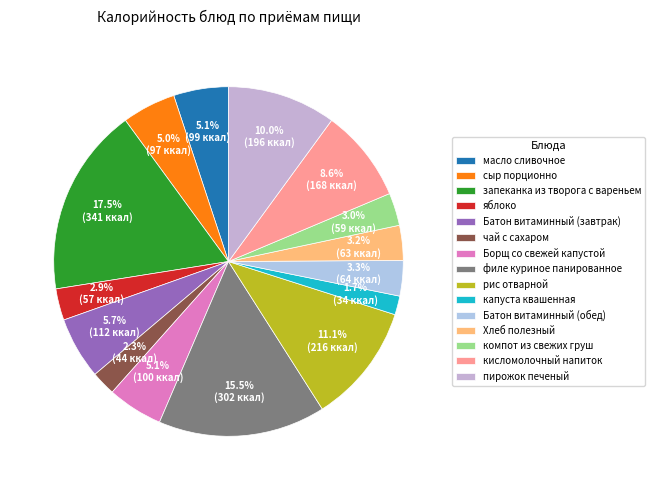

To the nearest percent, what is the combined percentage of Борщ со свежей капустой and Батон витаминный (обед)?

8%